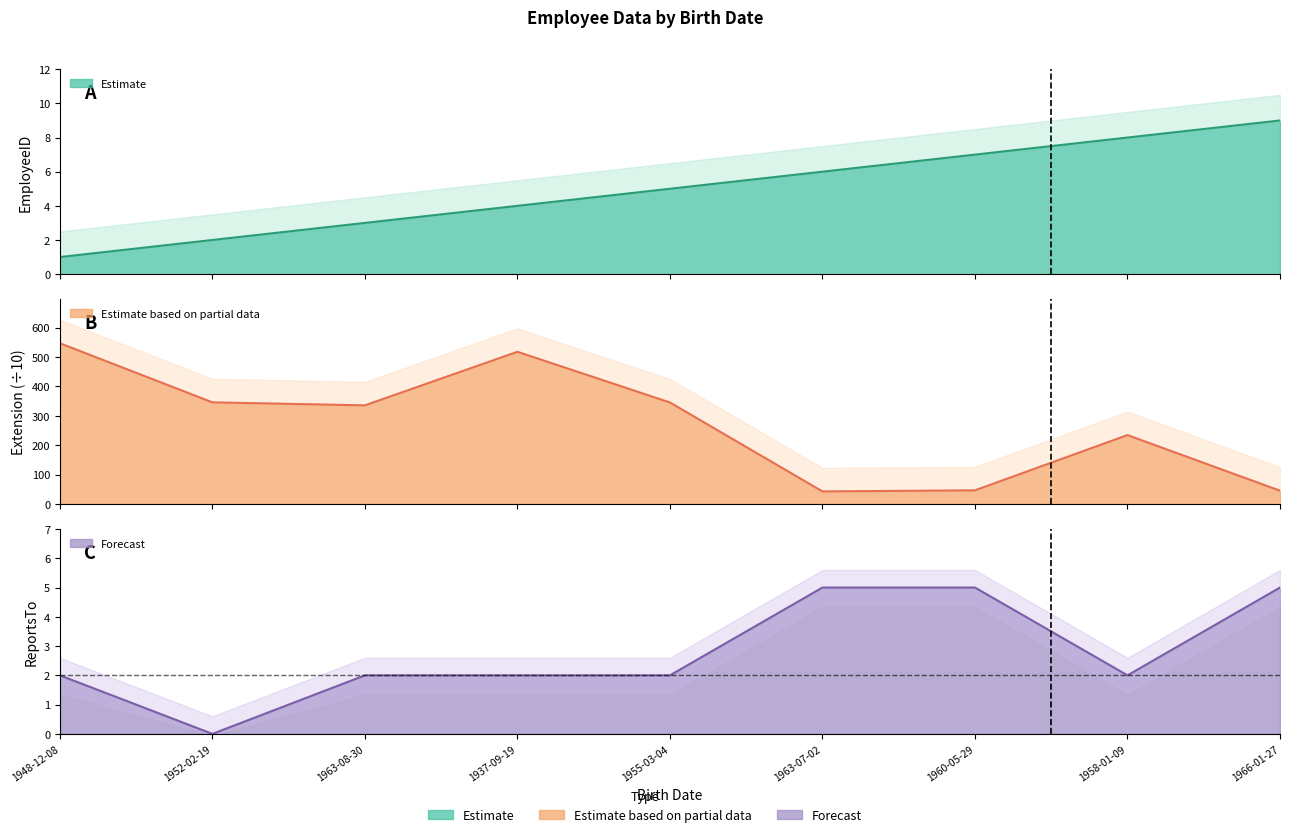

The value of ReportsTo at 1963-08-30 is 2.0. True or false?

True